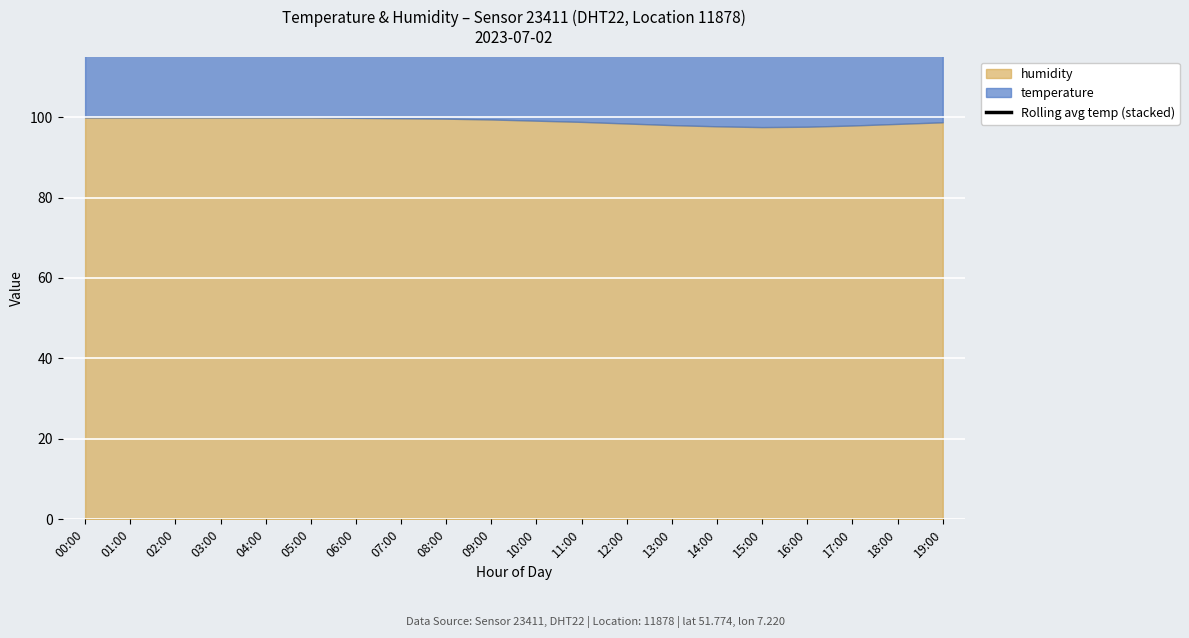

Reading left to right, list all the values displayed in this chart.

116.7	116.7	116.6	116.6	116.5	116.5	116.3	116.2	116.1	116.0	115.8	115.7	115.5	115.5	115.5	115.6	116.0	116.4	116.7	116.9